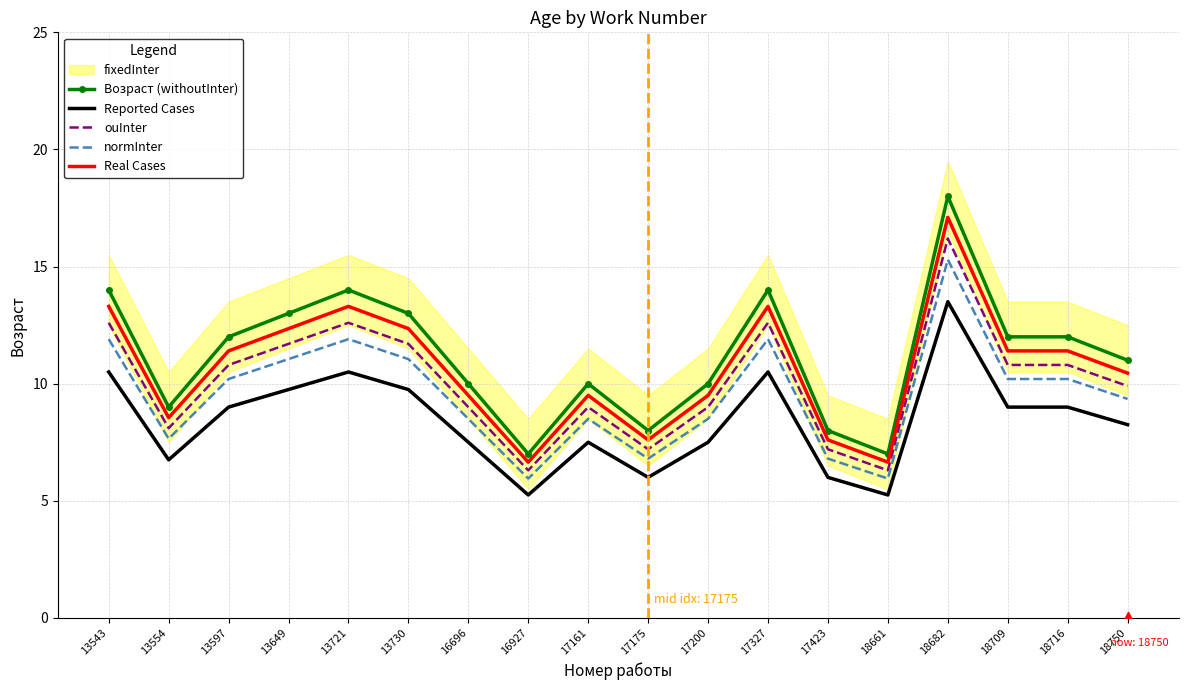

At which label does Возраст (withoutInter) reach its peak?

18682